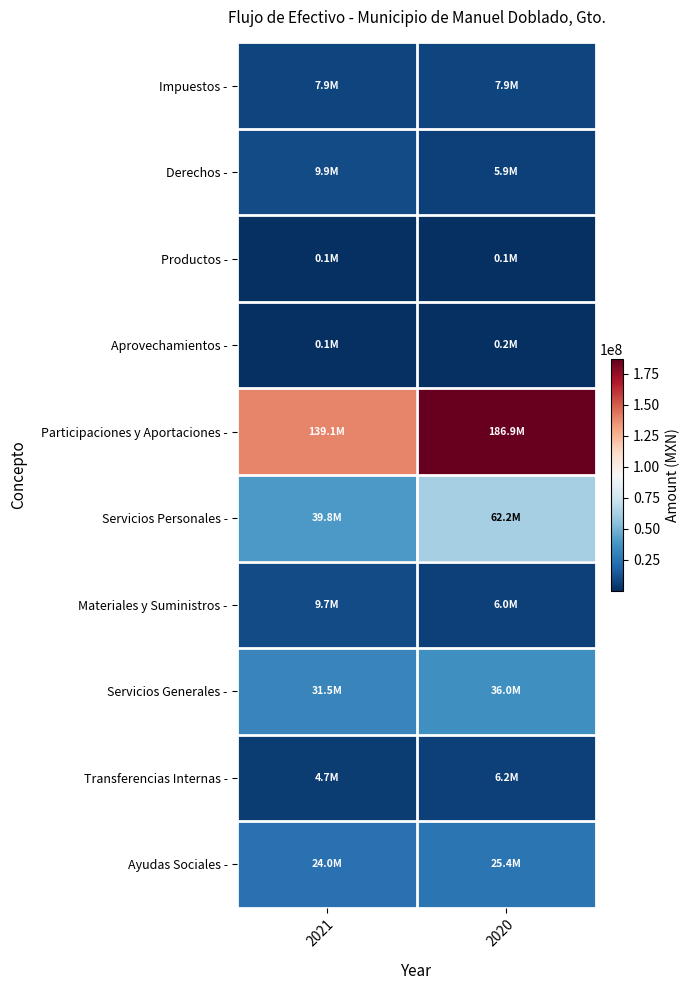

How many categories are shown in the chart?

2